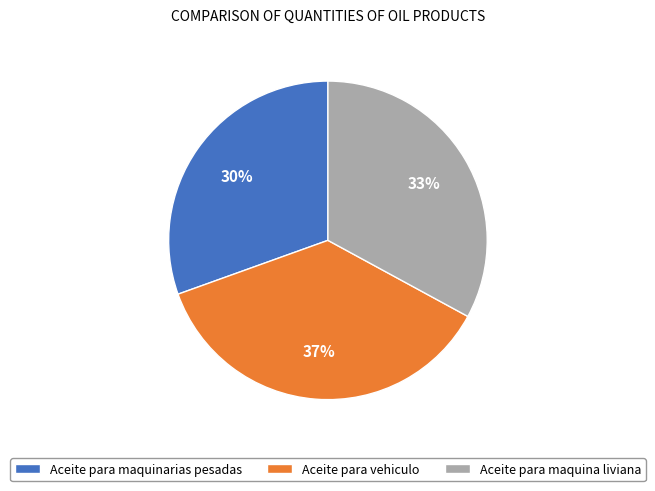

Rank the categories by value from lowest to highest.

Aceite para maquinarias pesadas, Aceite para maquina liviana, Aceite para vehiculo